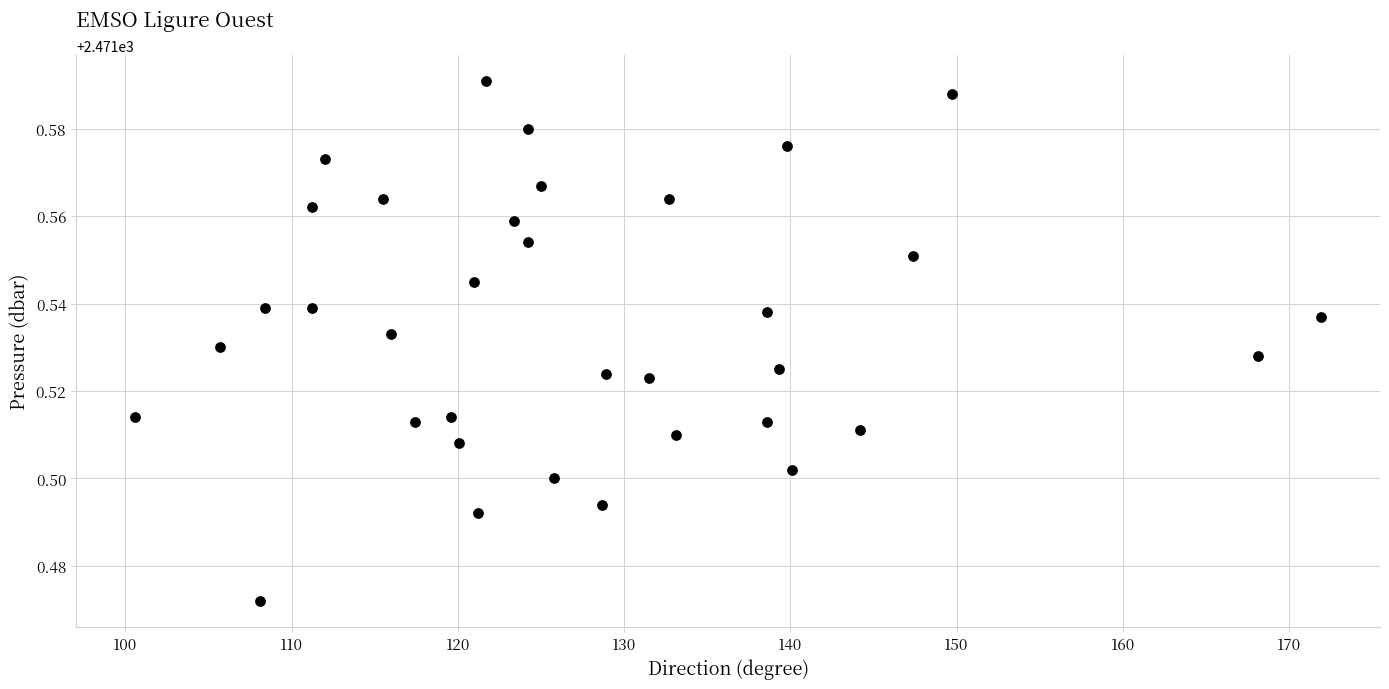

What is the range of X values (max minus min)?

71.3